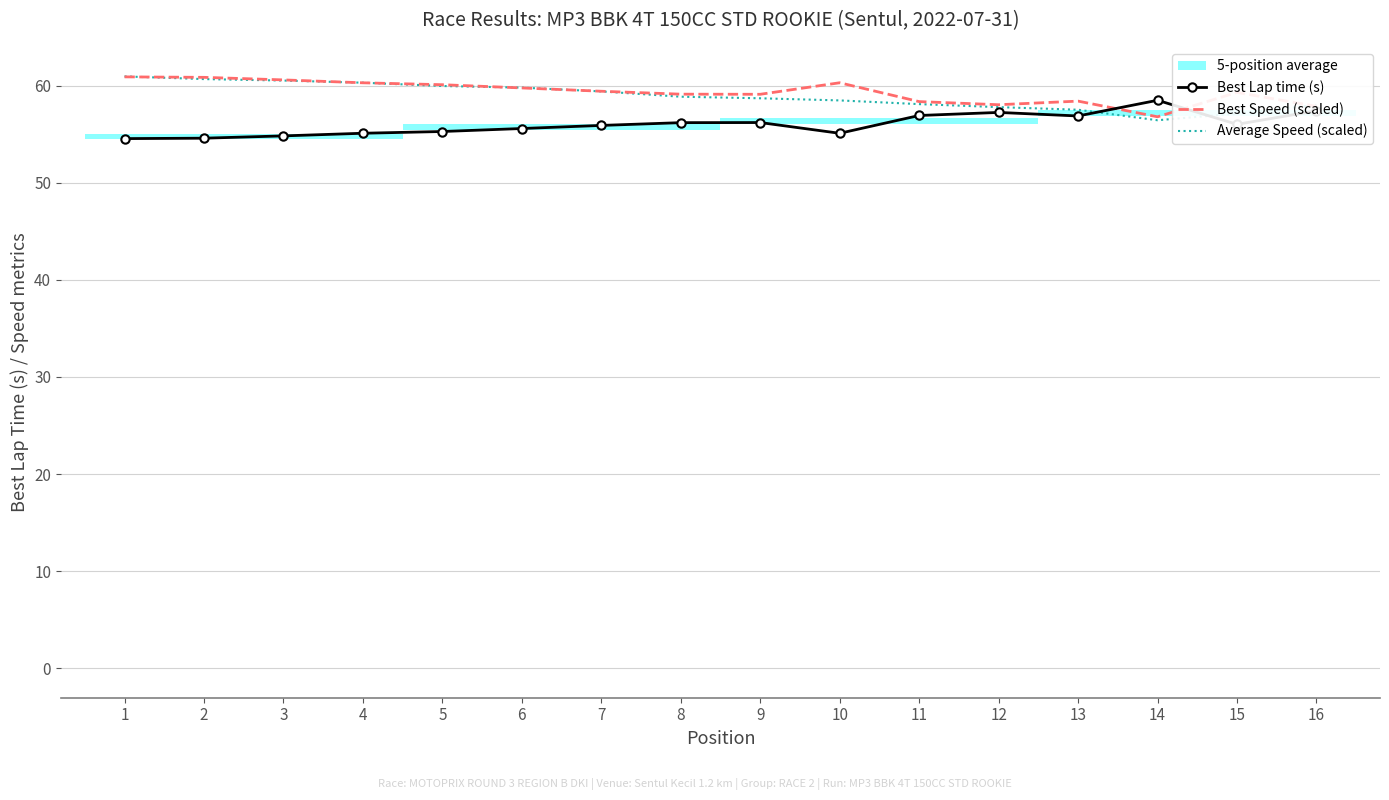

What is the greatest value displayed?

61.0